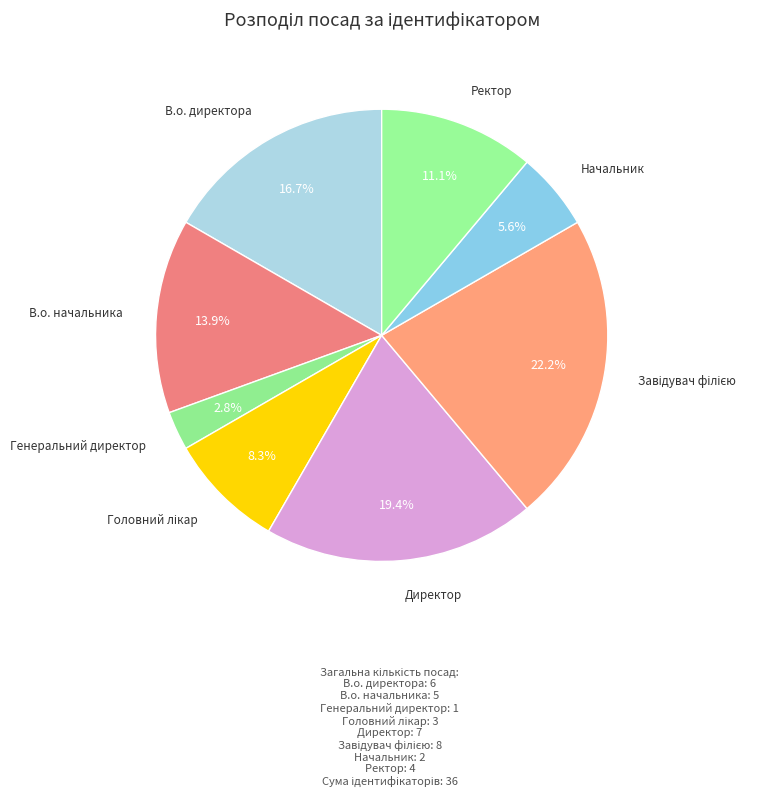

How many slices are in this pie chart?

8